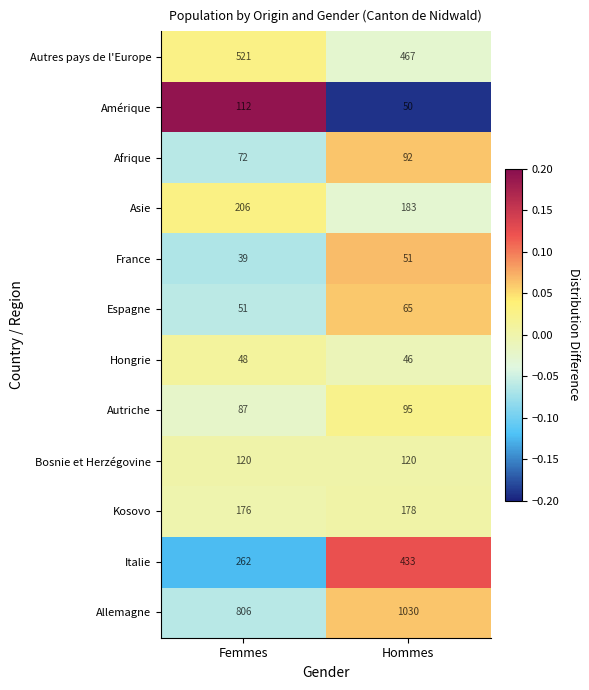

Reading left to right, list all the values displayed in this chart.

Autres pays de l'Europe: Femmes=521	Hommes=467
Amérique: Femmes=112	Hommes=50
Afrique: Femmes=72	Hommes=92
Asie: Femmes=206	Hommes=183
France: Femmes=39	Hommes=51
Espagne: Femmes=51	Hommes=65
Hongrie: Femmes=48	Hommes=46
Autriche: Femmes=87	Hommes=95
Bosnie et Herzégovine: Femmes=120	Hommes=120
Kosovo: Femmes=176	Hommes=178
Italie: Femmes=262	Hommes=433
Allemagne: Femmes=806	Hommes=1030